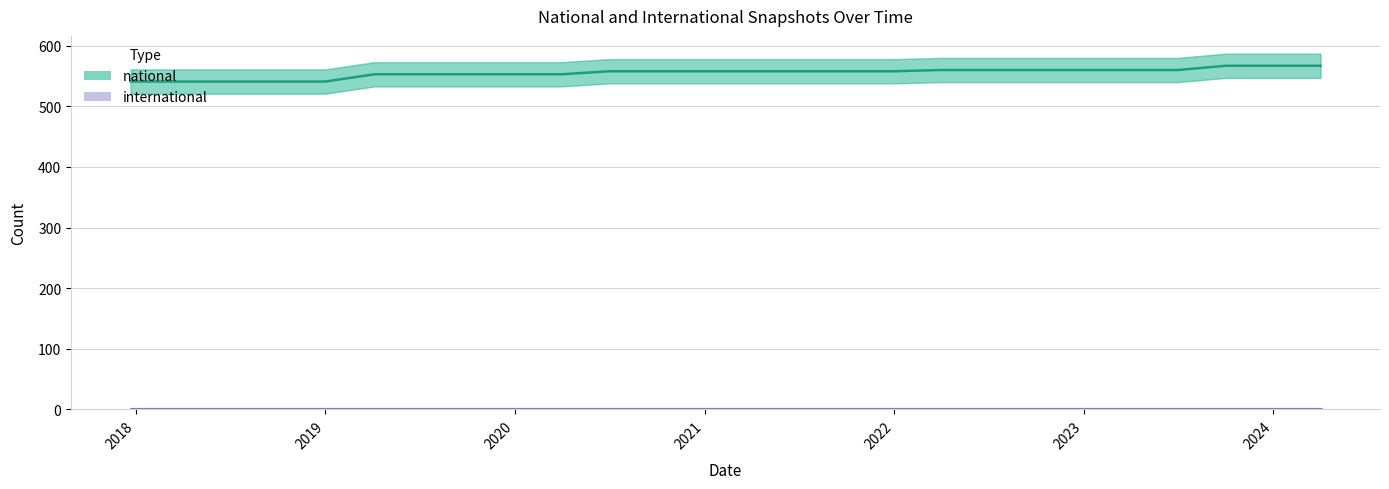

Which series has the largest total across all categories?

national